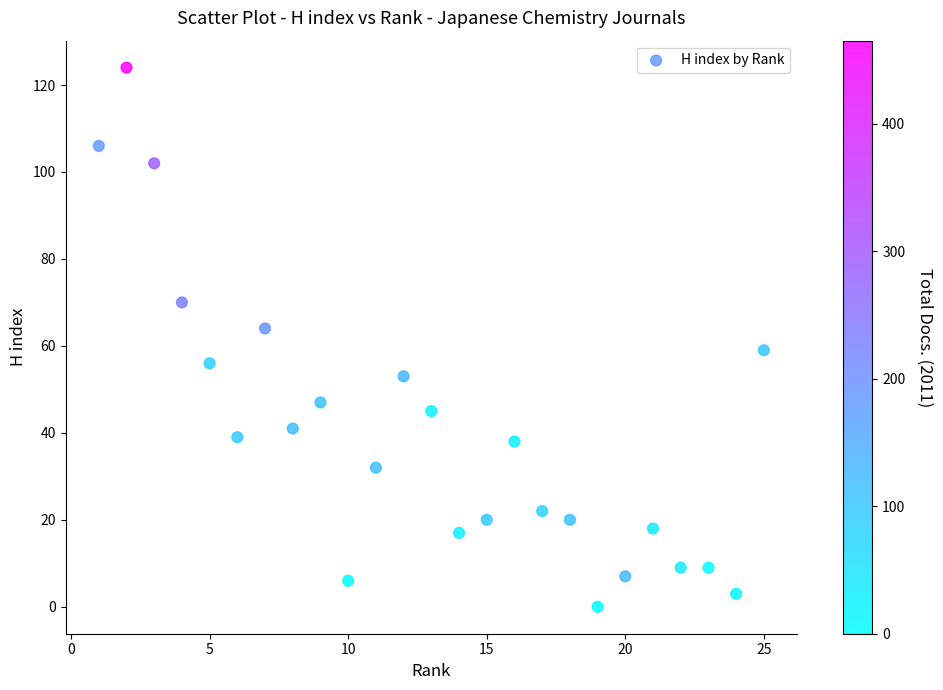

What is the range of Y values (max minus min)?

124